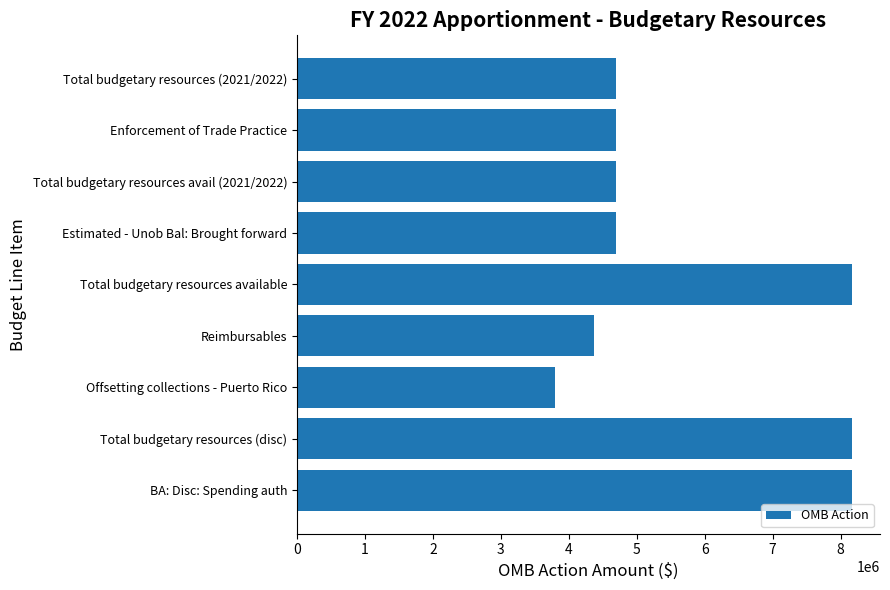

What is the average value?

5720444